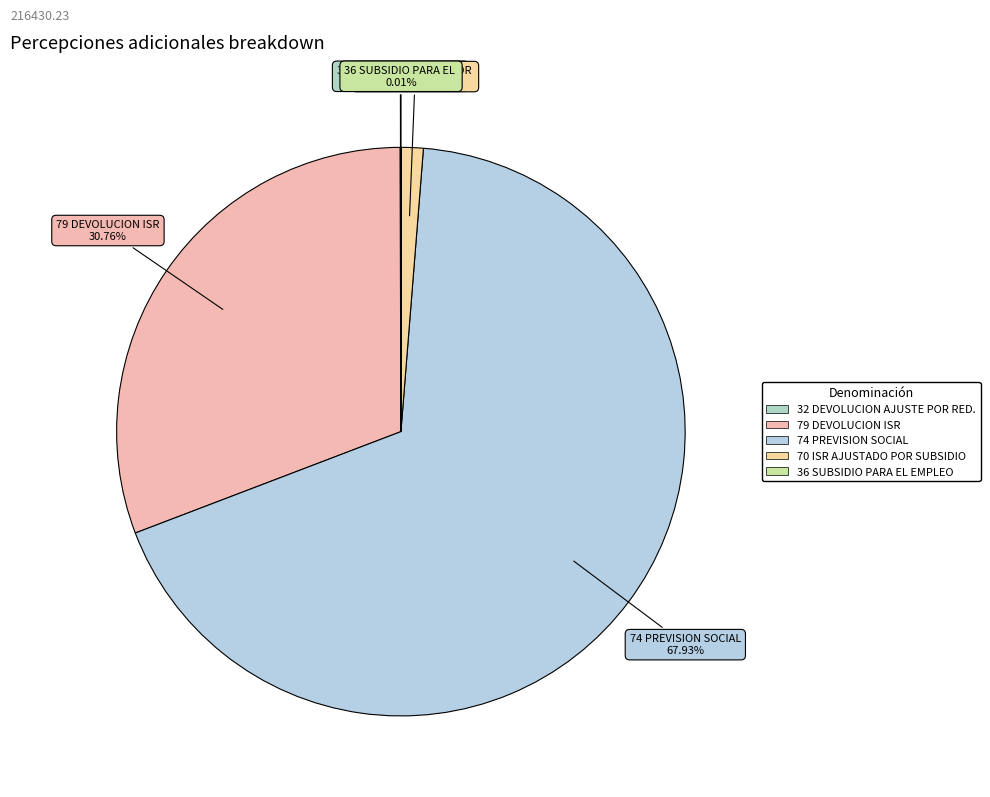

Which category accounts for the majority?

74 PREVISION SOCIAL